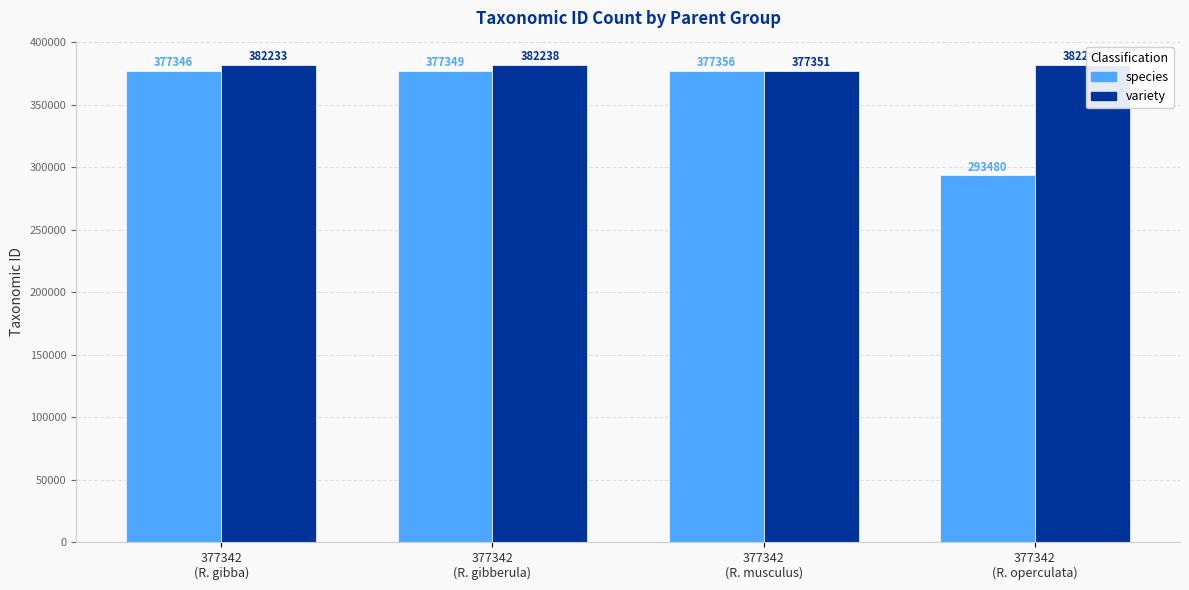

What value does the species series have at 377342
(R. gibba), to the nearest 10?

377350